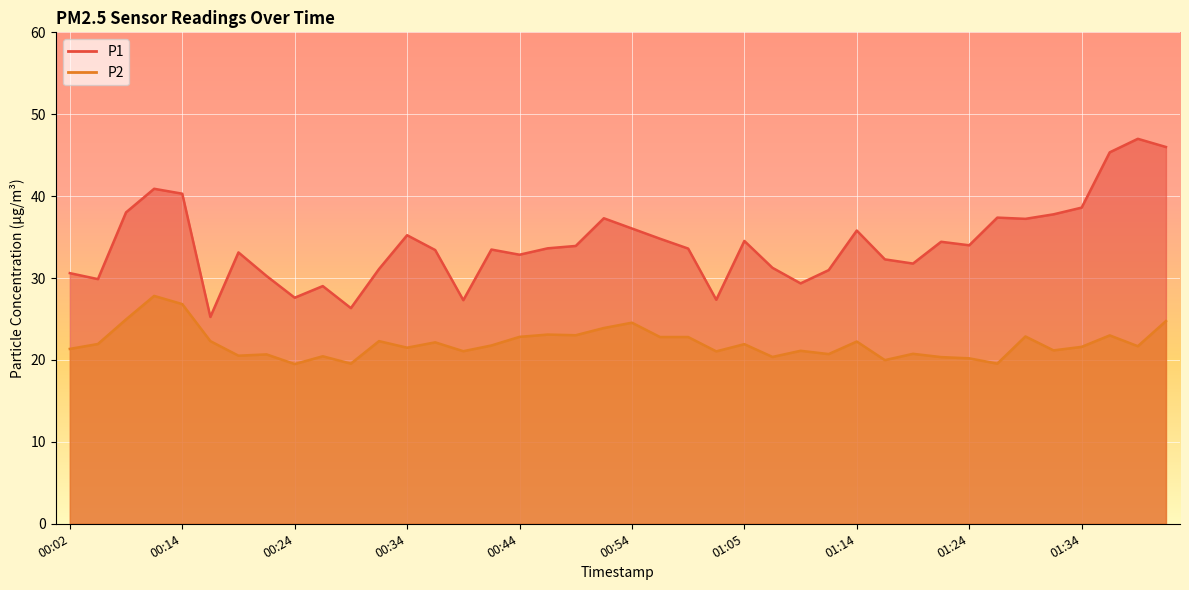

What is the label of the 23rd point from the right?

00:47